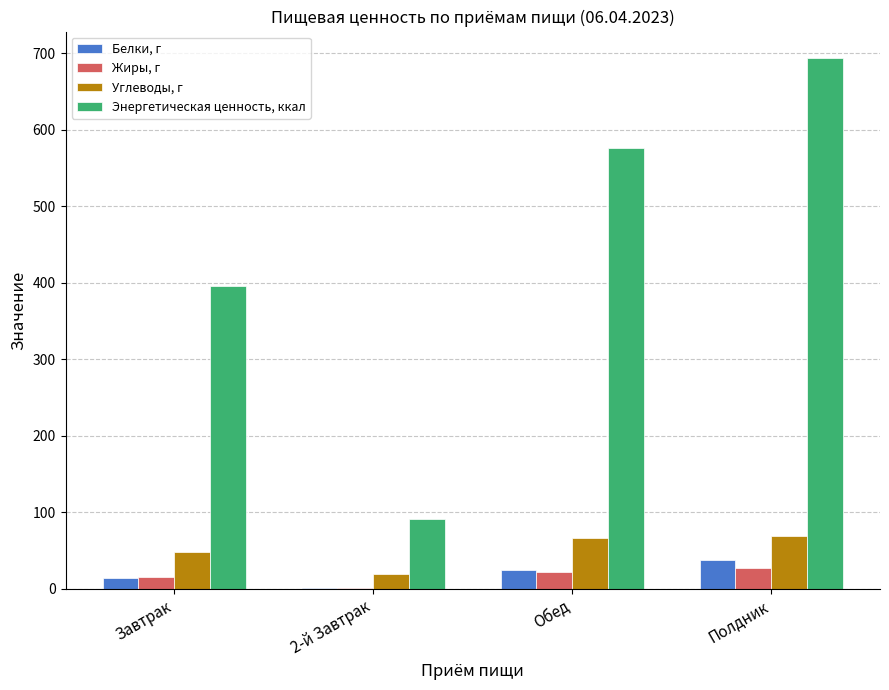

What is the sum of all Белки, г values?

77.4